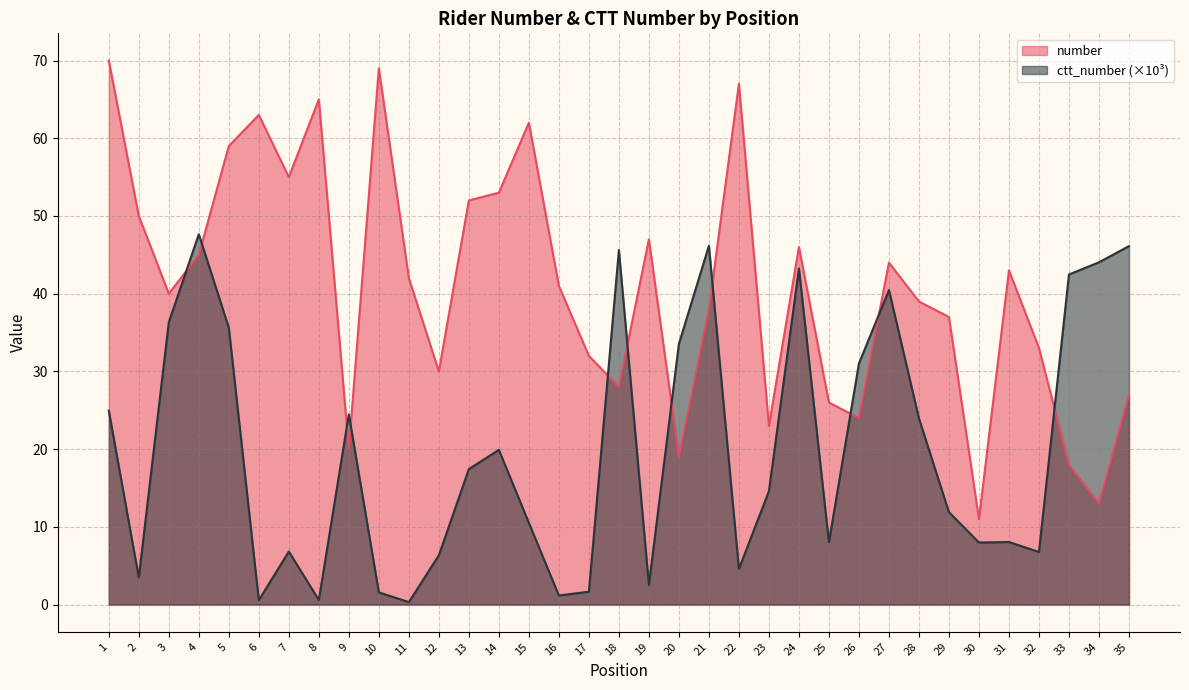

What is the difference between the maximum and minimum values in the number series?

59.0